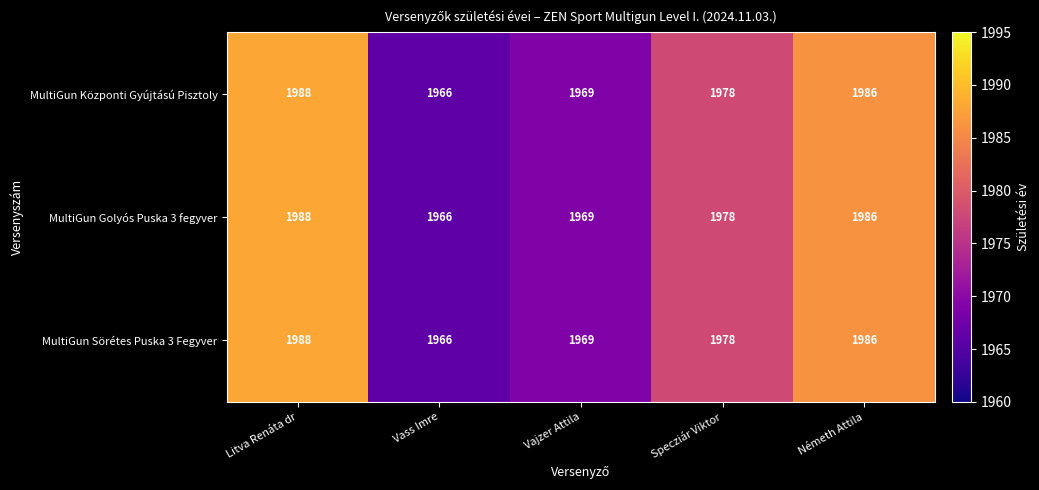

What is the minimum value shown in the chart?

1966